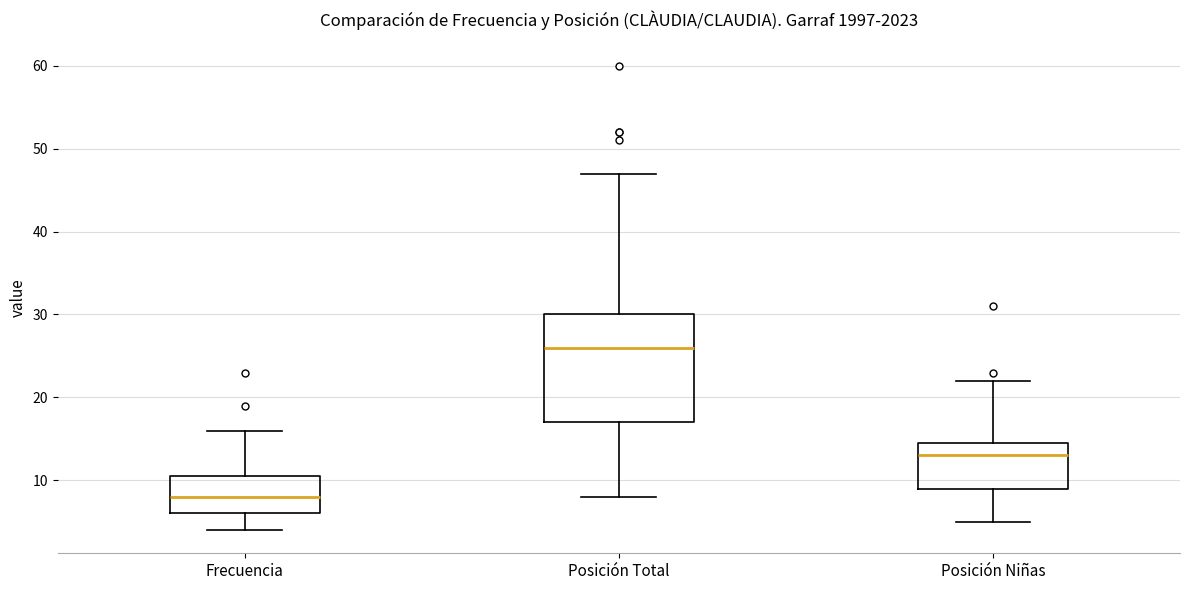

Which box is the tallest, from its lower edge to its upper edge?

Posición Total